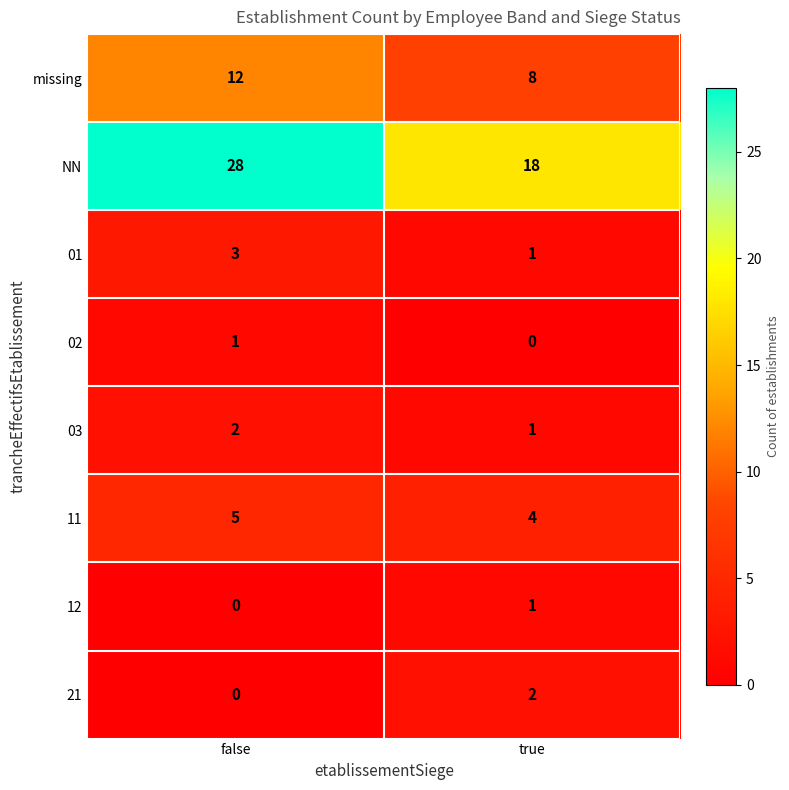

Which series has the largest range (max minus min)?

NN